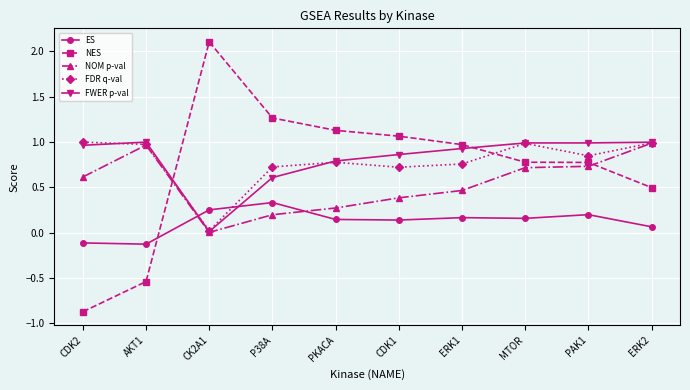

What is the label of the 1st point from the right?

ERK2